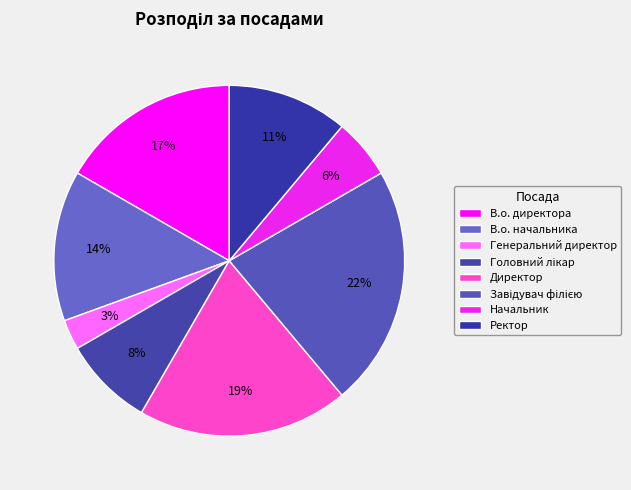

Rank the categories by value from highest to lowest.

Завідувач філією, Директор, В.о. директора, В.о. начальника, Ректор, Головний лікар, Начальник, Генеральний директор